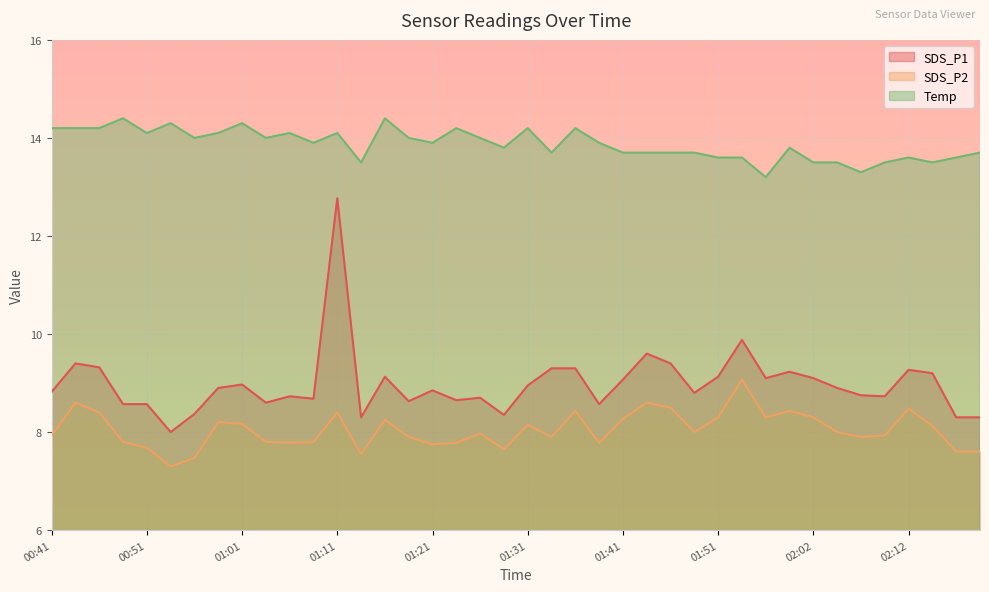

How many values in the SDS_P2 series exceed 8?

18